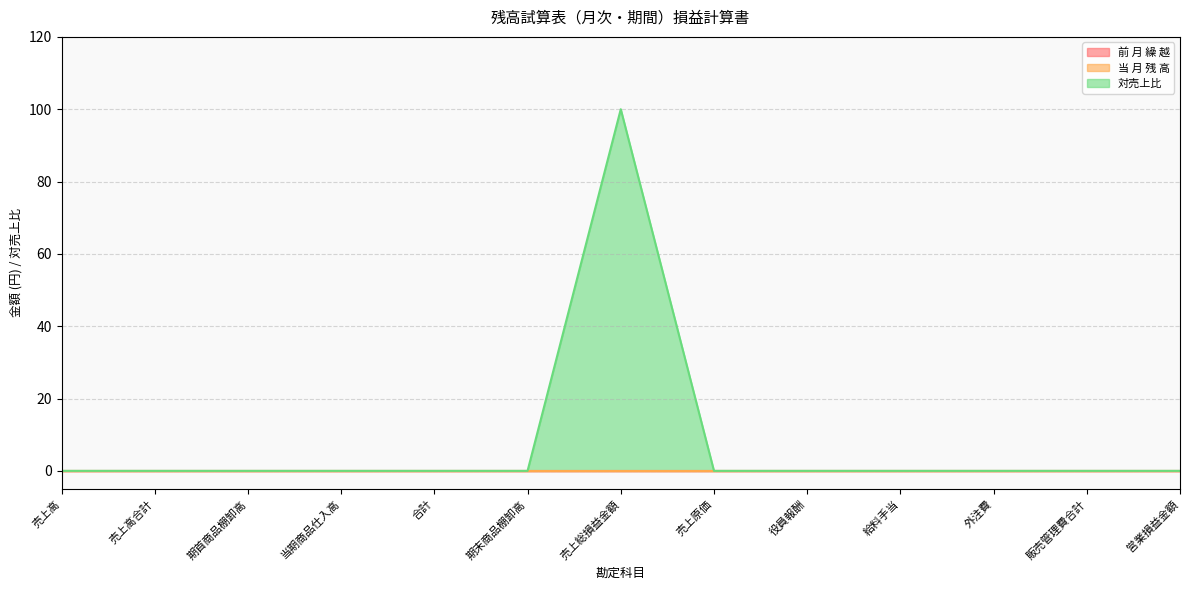

Is the value of 前 月 繰 越 at 売上高 greater than the value of 当 月 残 高 at 外注費?

No